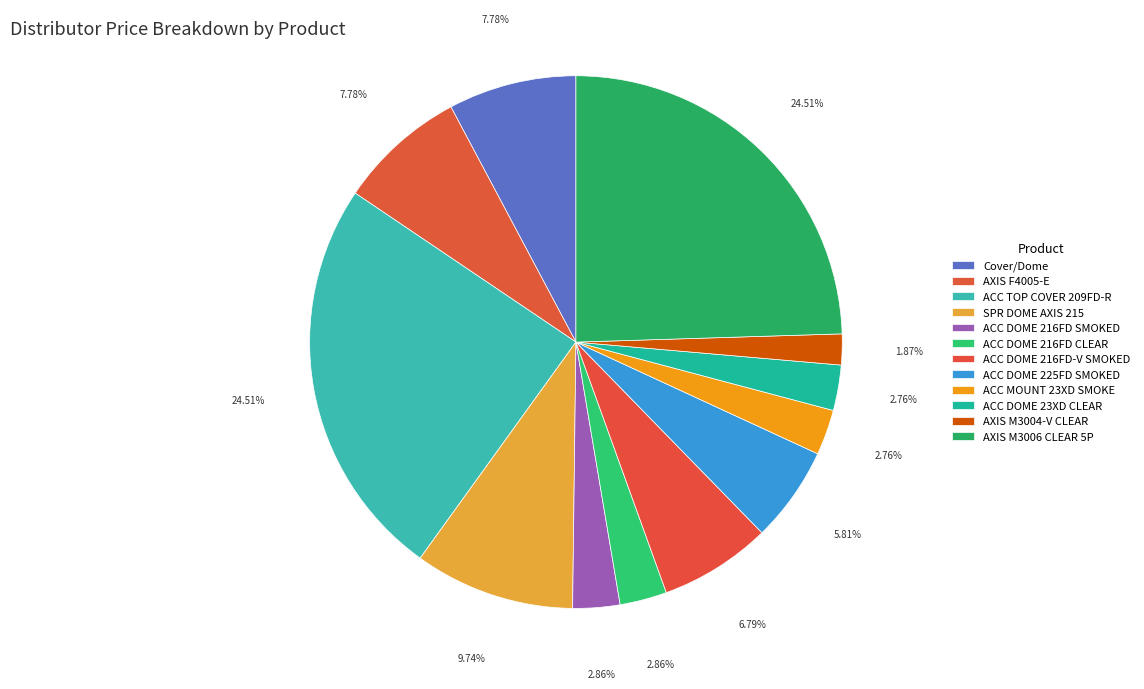

To the nearest percent, what is the difference between the largest and smallest slice percentages?

23%